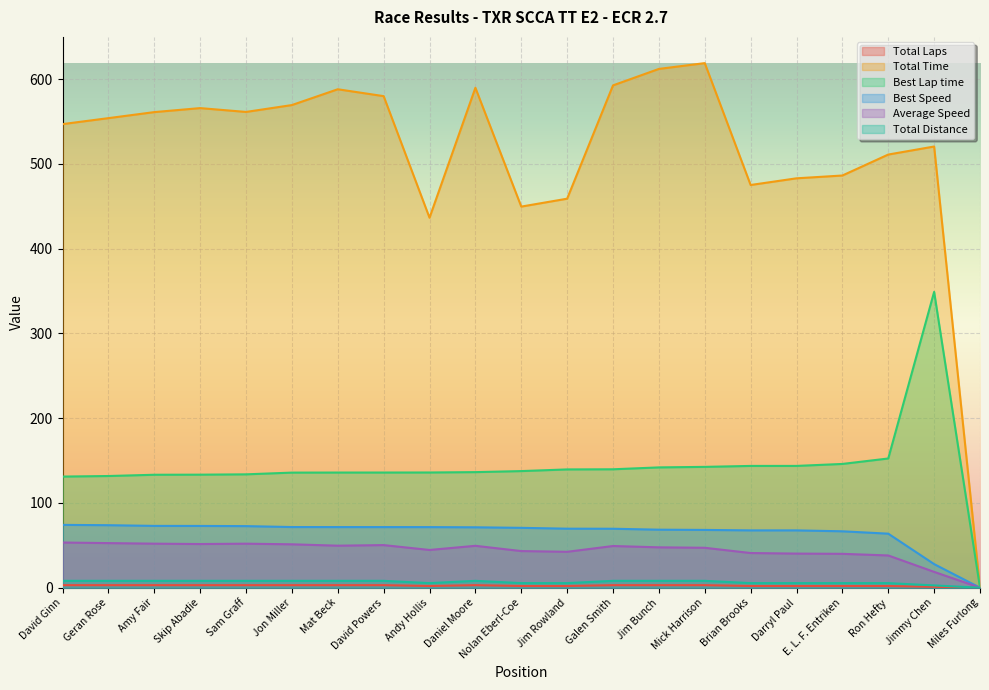

Does the chart display data point markers on the line(s)?

No